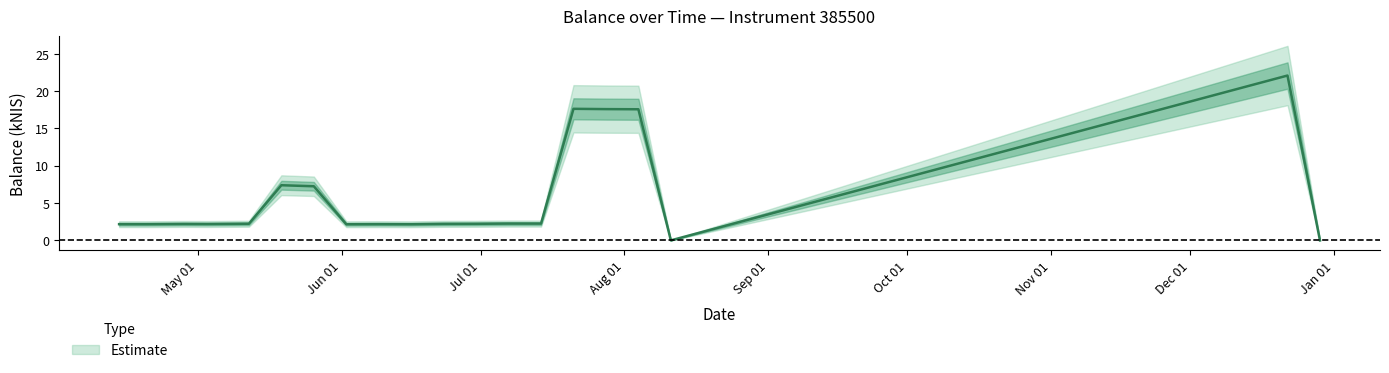

What is the change in value from 2022-05-26 to 2022-06-16?

-5.1